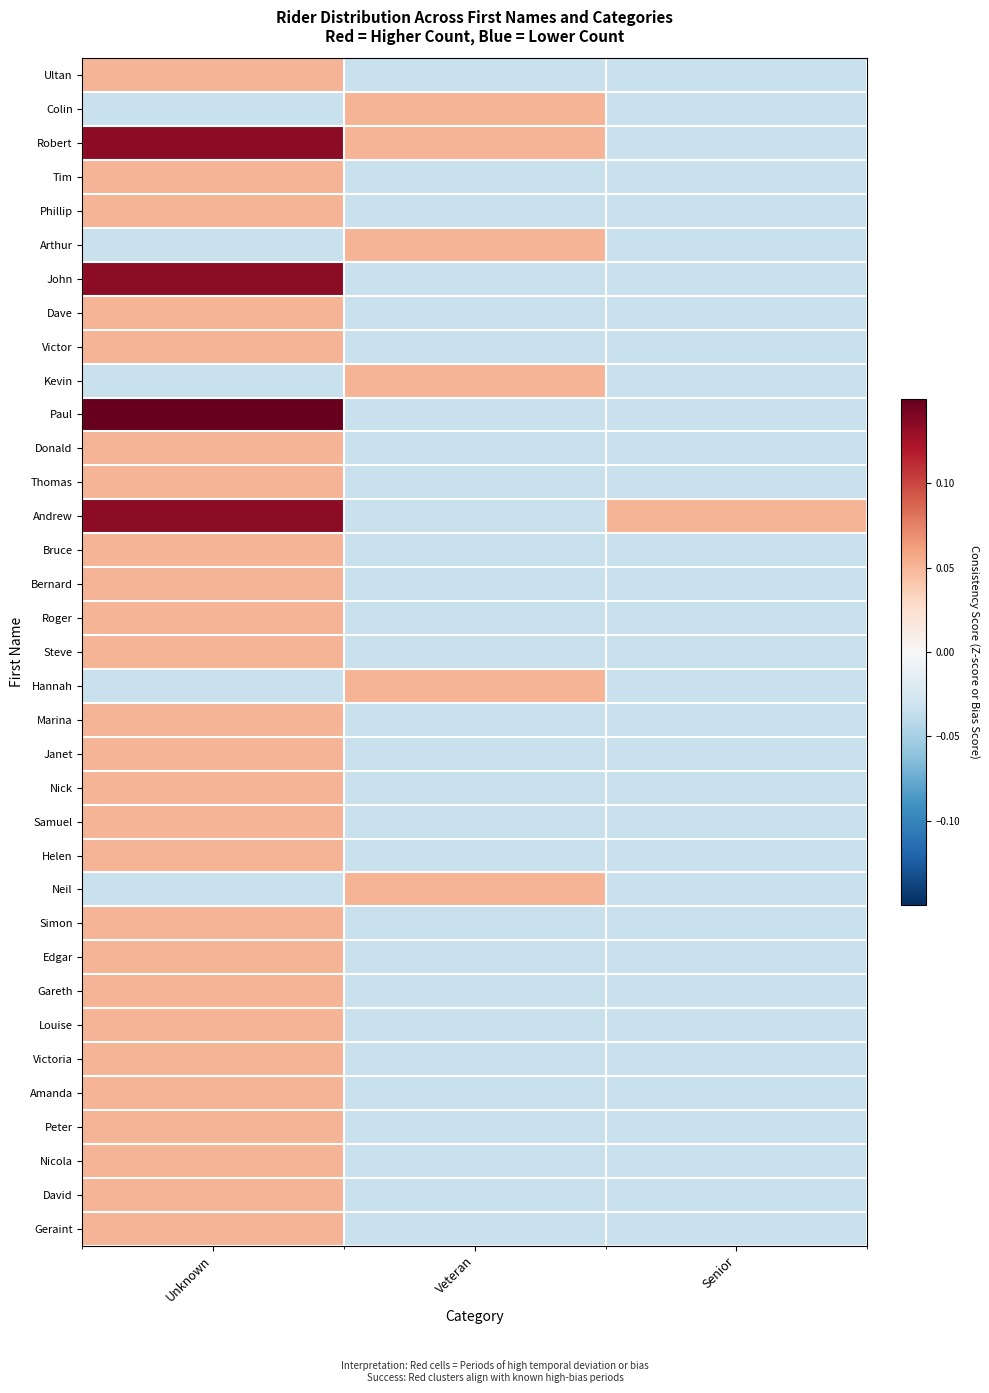

How many categories are shown in the chart?

3